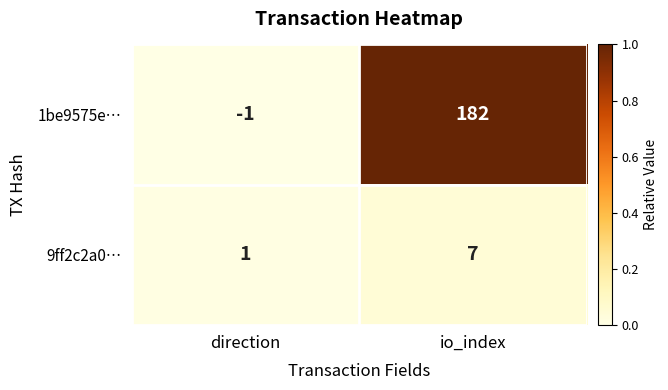

Rank the series by their average value, from highest to lowest.

1be9575e…, 9ff2c2a0…